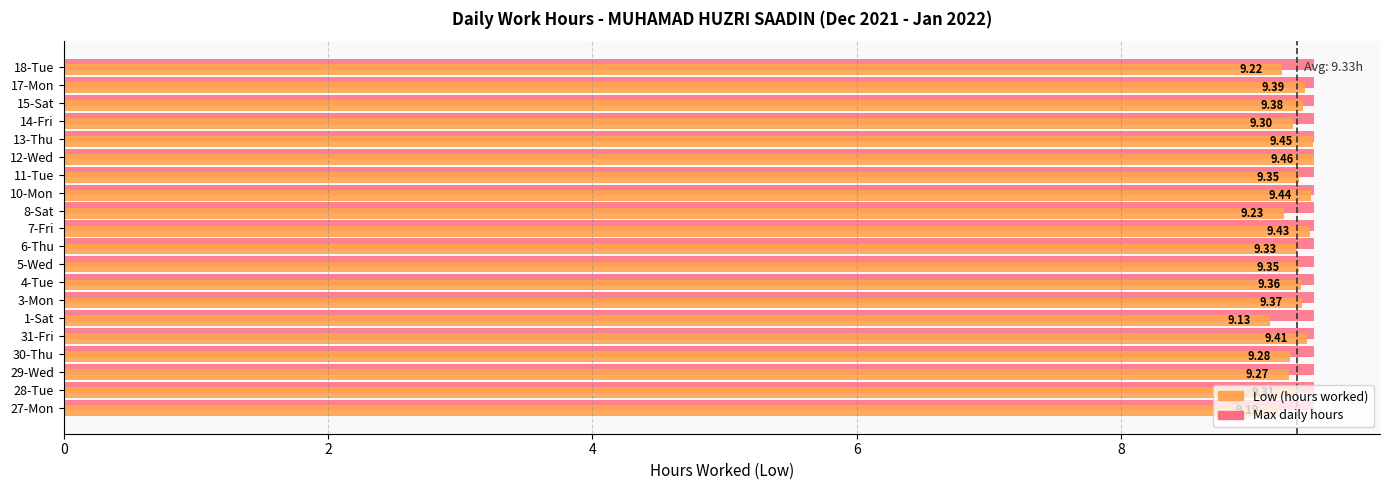

At which category is the sum across all series the highest?

12-Wed